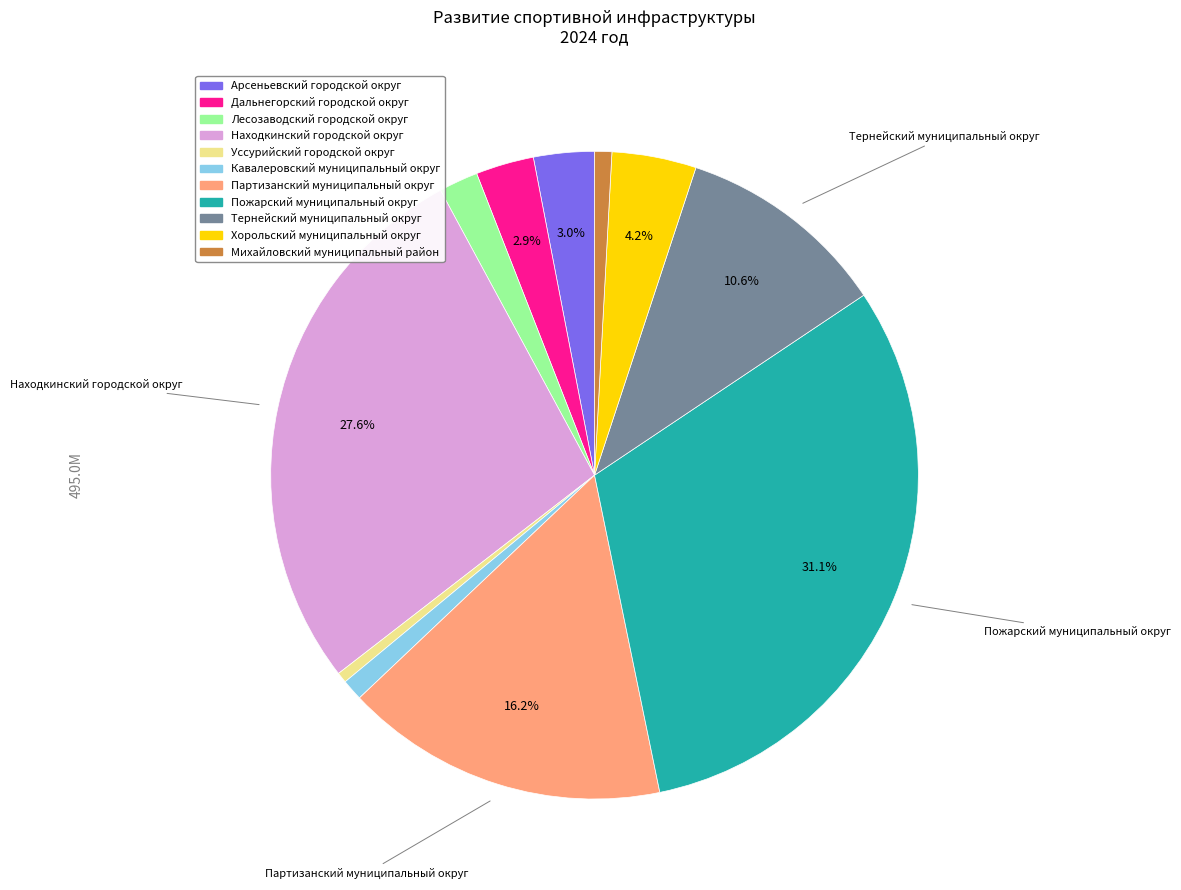

Is there any slice that represents more than half of the pie?

No